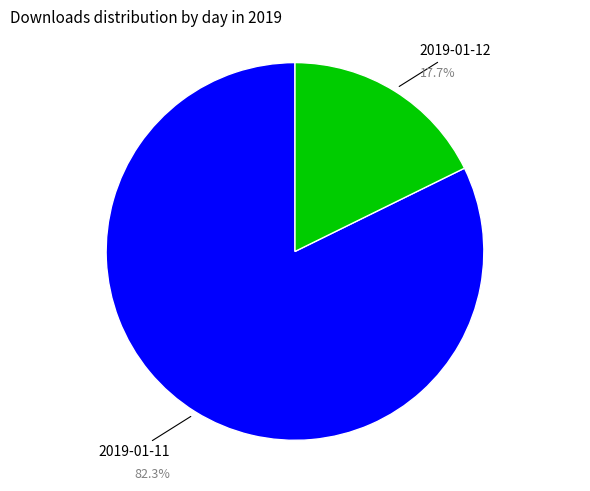

Is there a majority slice in this chart?

Yes